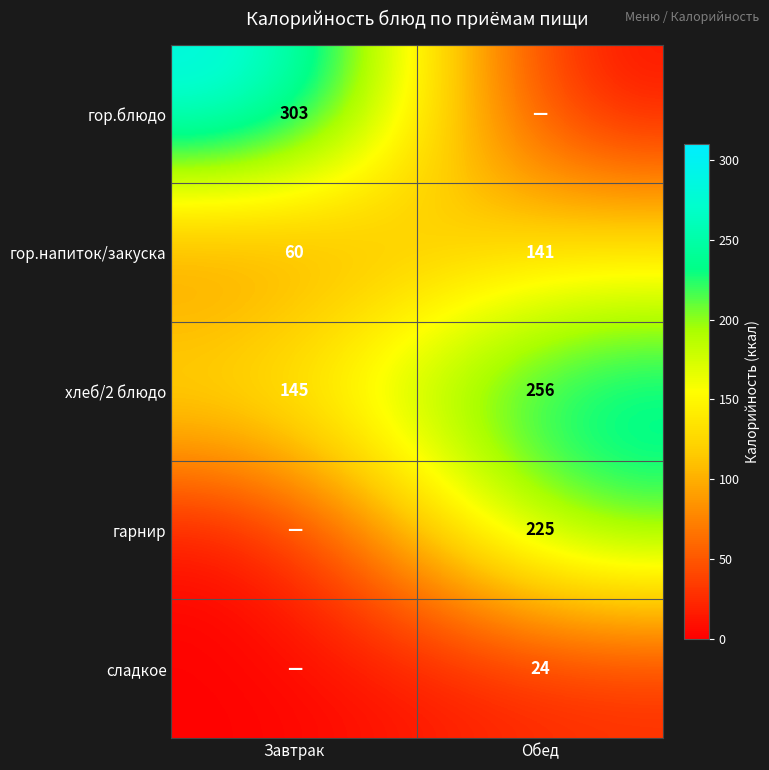

How many data points in гор.напиток/закуска are less than 141?

1